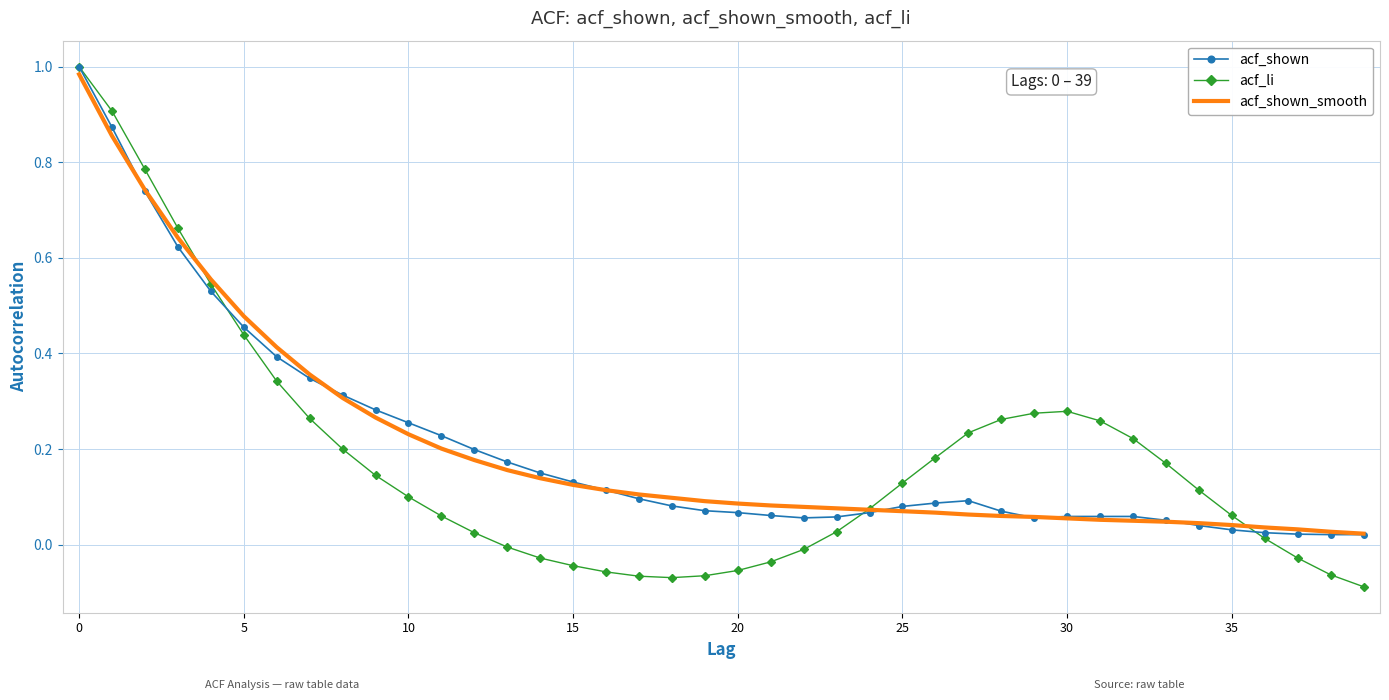

True or false: acf_li and acf_shown_smooth intersect in this chart.

True